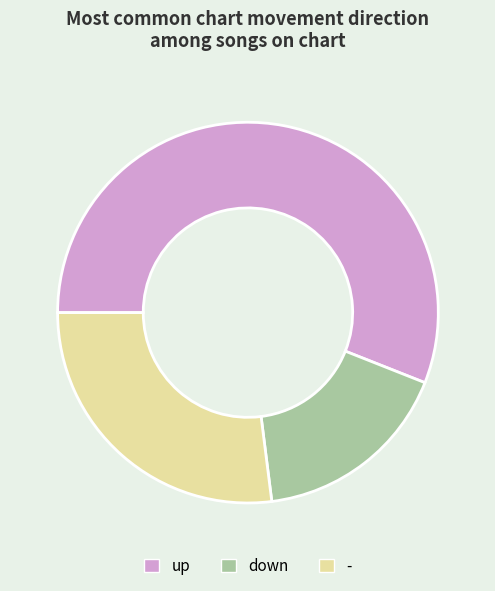

Is - the majority of the pie?

No